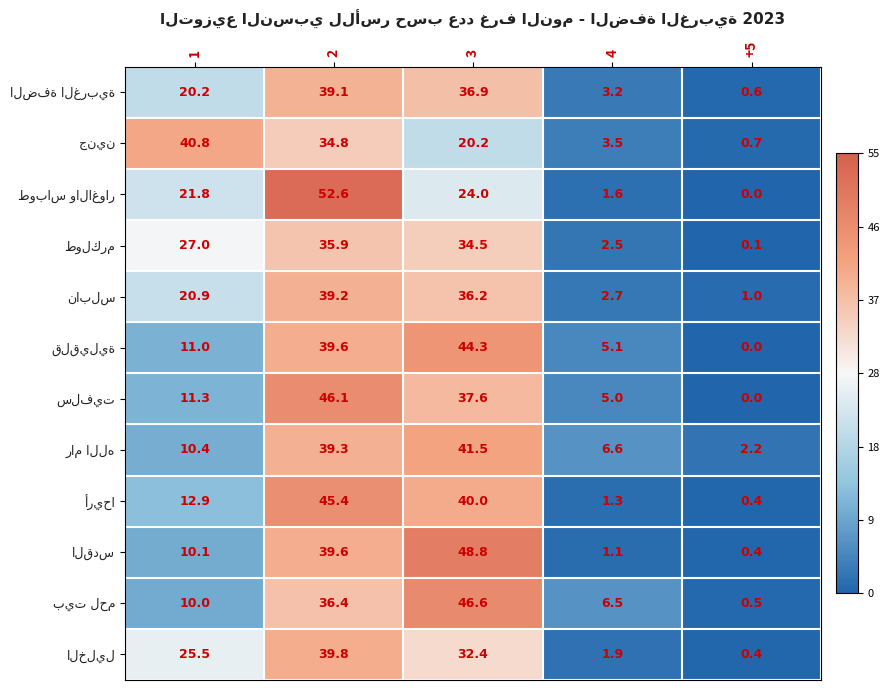

What is the difference between the highest and lowest values at 1?

30.8